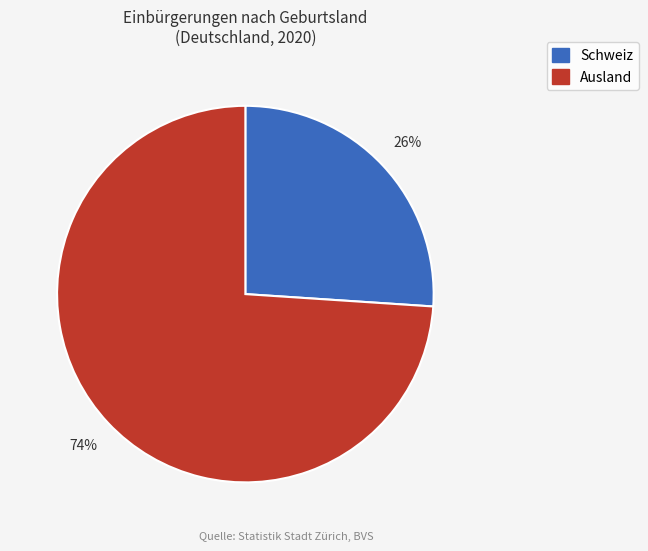

To the nearest percent, what is the average slice percentage?

50%